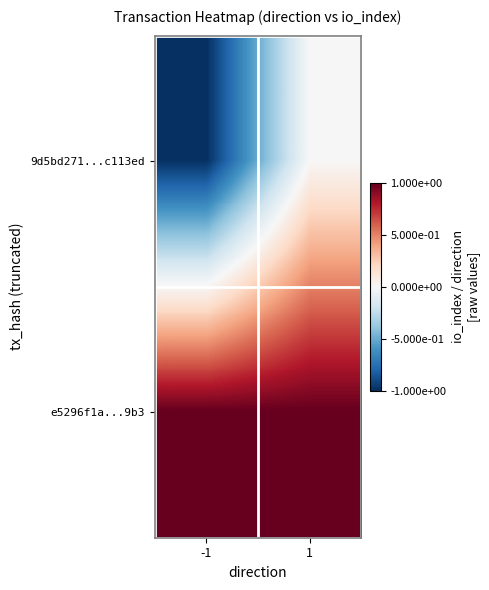

Reading left to right, extract all data points from this chart.

9d5bd271...c113ed: -1=-1	1=0
e5296f1a...9b3: -1=1	1=1